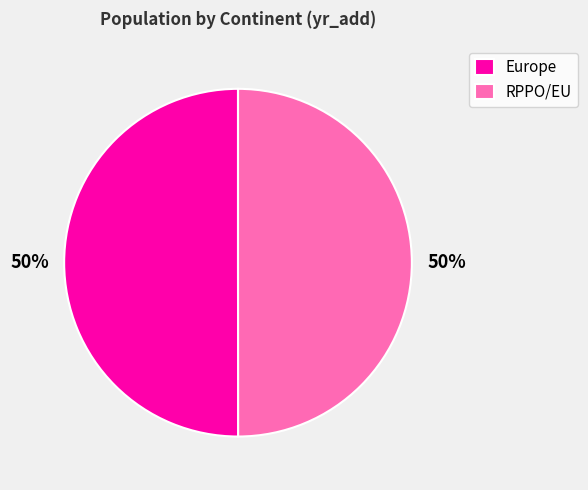

Is it true that RPPO/EU is 50% of the pie?

True